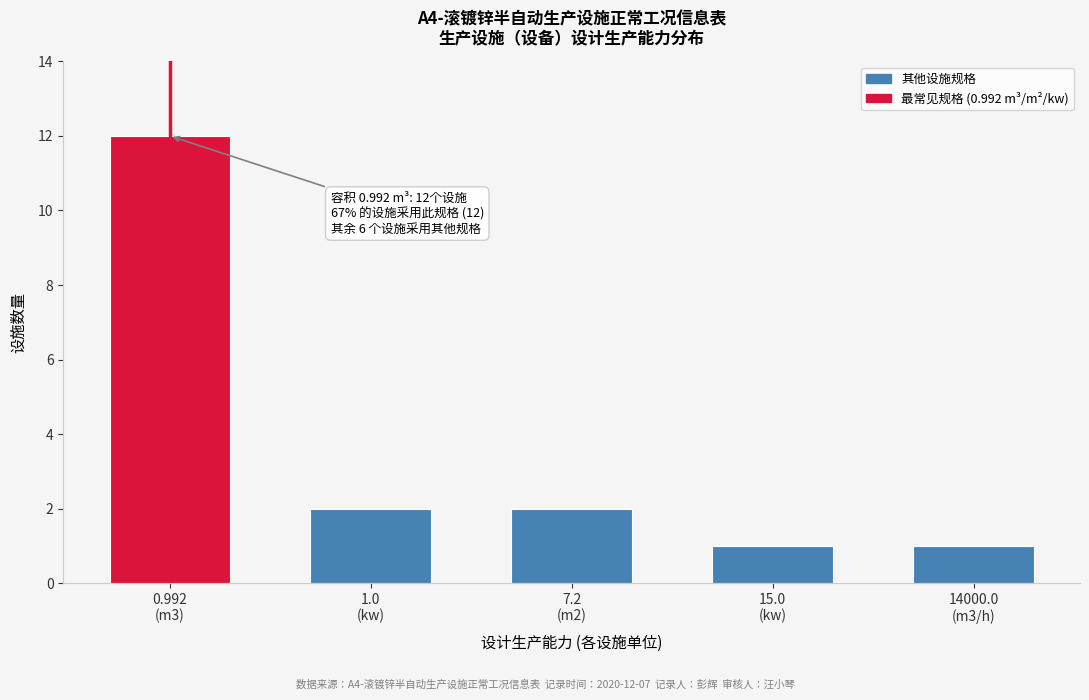

Reading left to right, list all the values displayed in this chart.

12	2	2	1	1